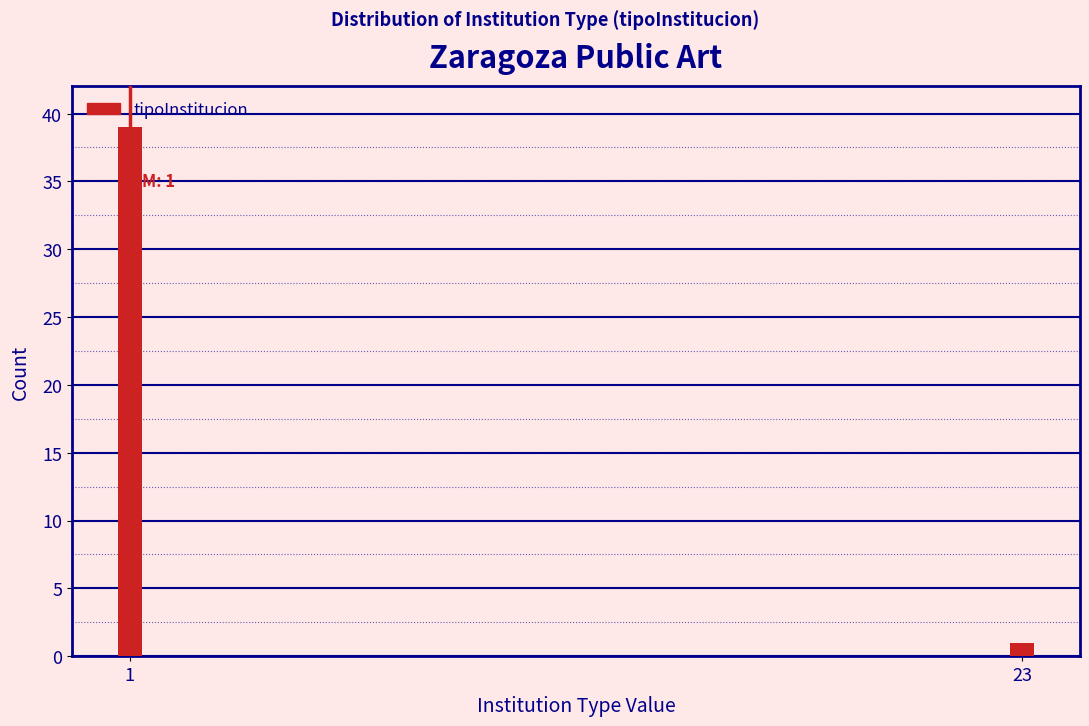

Reading left to right, list all the values displayed in this chart.

39	1